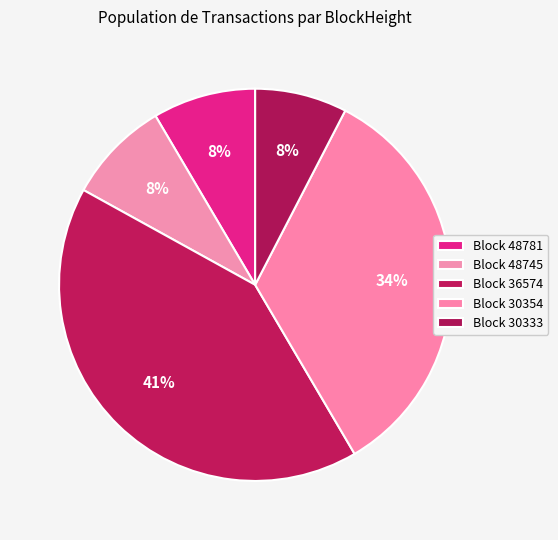

To the nearest percent, what is the difference between the largest and smallest slice percentages?

34%